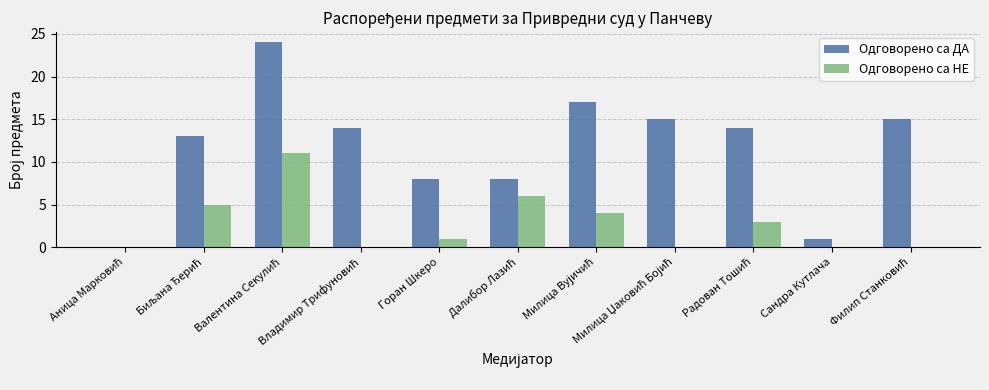

What is the maximum value for Одговорено са ДА?

24